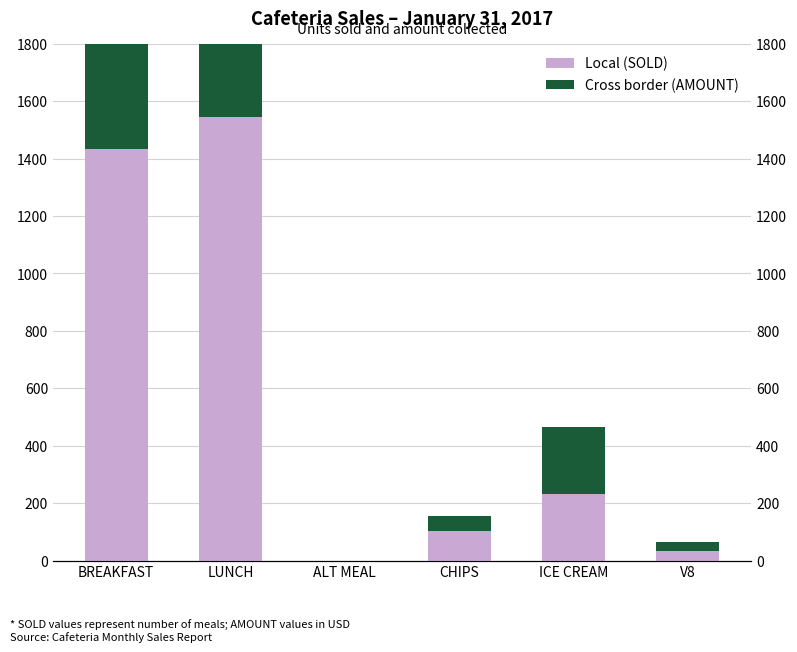

At which label is Local (SOLD) closest to 772?

ICE CREAM